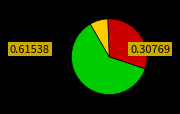

How many segments does this pie chart have?

3